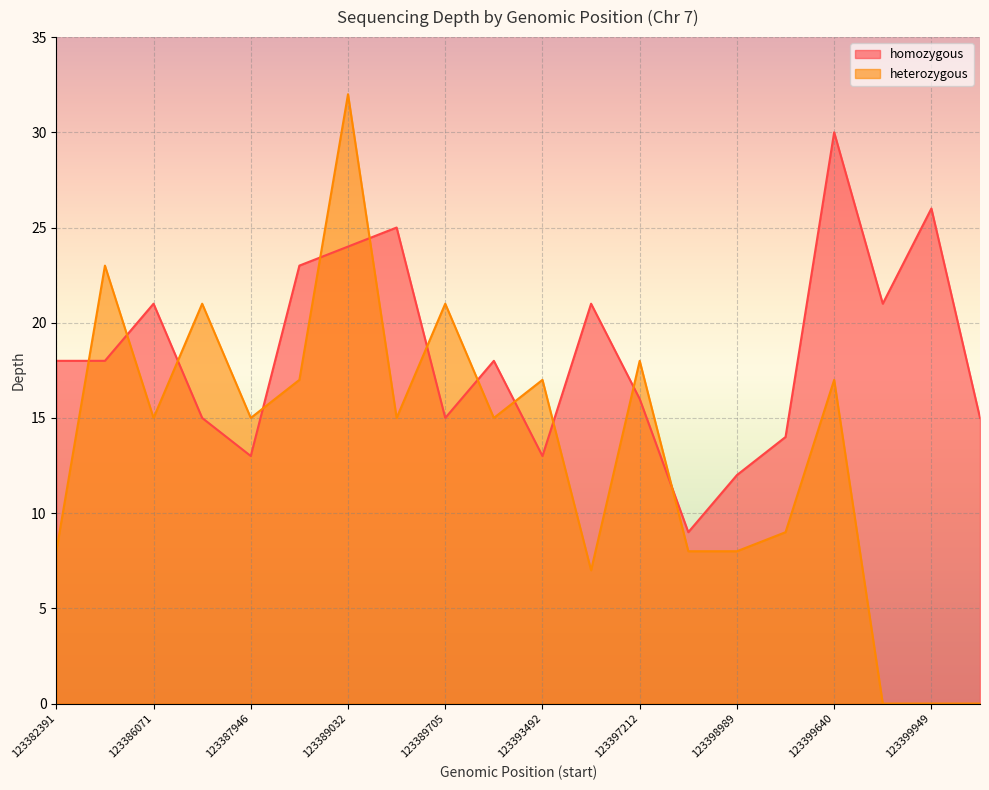

Which series changed the most between 123397243 and 123399458?

homozygous